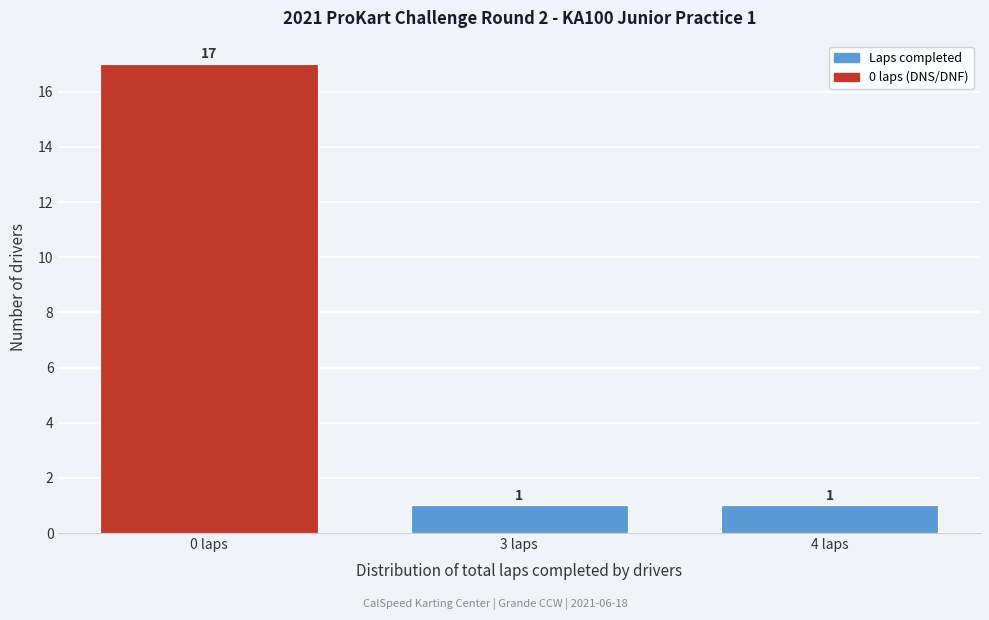

Reading right to left, what are all the values shown in this chart?

1	1	17